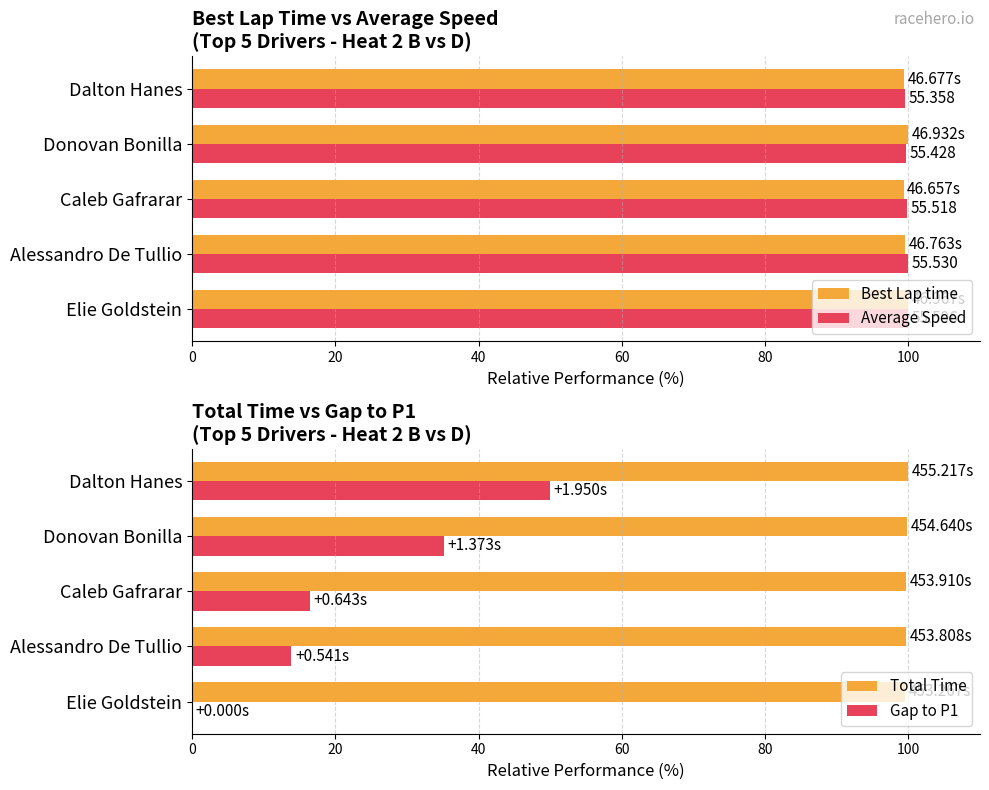

Which series has the largest total across all categories?

Average Speed